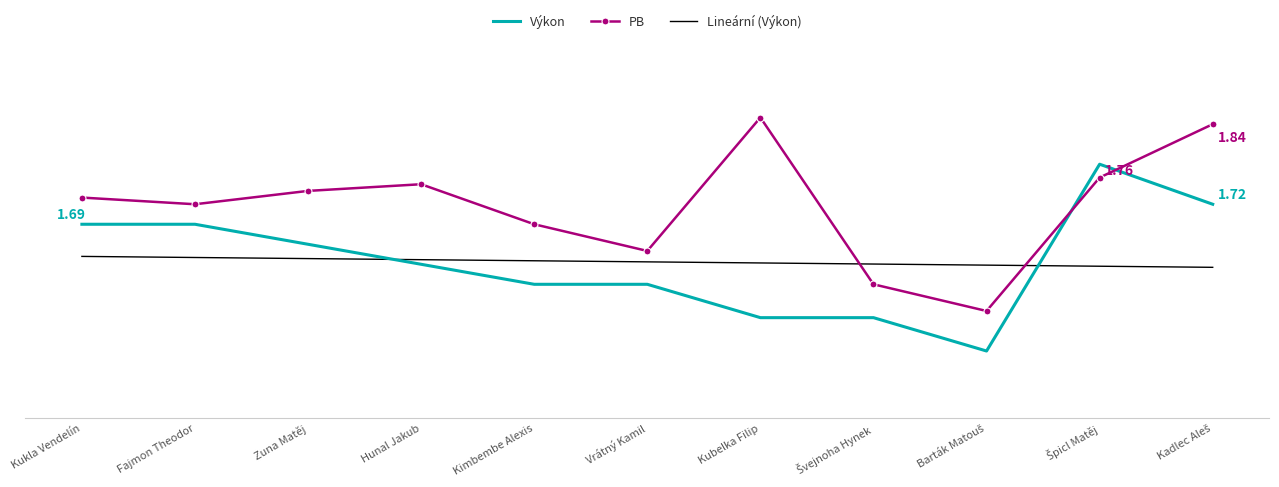

Reading right to left, what are all the values shown in this chart?

Výkon: Kadlec Aleš=1.7	Špicl Matěj=1.8	Barták Matouš=1.5	Švejnoha Hynek=1.6	Kubelka Filip=1.6	Vrátný Kamil=1.6	Kimbembe Alexis=1.6	Hunal Jakub=1.6	Zuna Matěj=1.7	Fajmon Theodor=1.7	Kukla Vendelín=1.7
PB: Kadlec Aleš=1.8	Špicl Matěj=1.8	Barták Matouš=1.6	Švejnoha Hynek=1.6	Kubelka Filip=1.9	Vrátný Kamil=1.6	Kimbembe Alexis=1.7	Hunal Jakub=1.8	Zuna Matěj=1.7	Fajmon Theodor=1.7	Kukla Vendelín=1.7
Lineární (Výkon): Kadlec Aleš=1.6	Špicl Matěj=1.6	Barták Matouš=1.6	Švejnoha Hynek=1.6	Kubelka Filip=1.6	Vrátný Kamil=1.6	Kimbembe Alexis=1.6	Hunal Jakub=1.6	Zuna Matěj=1.6	Fajmon Theodor=1.6	Kukla Vendelín=1.6